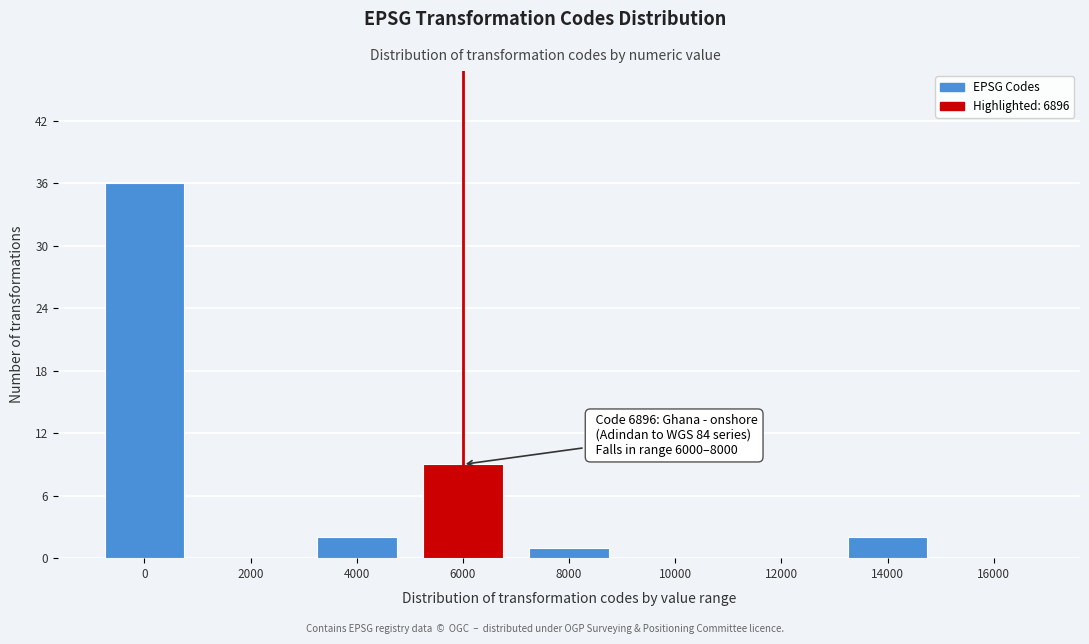

Reading right to left, extract all data points from this chart.

16000=0	14000=2	12000=0	10000=0	8000=1	6000=9	4000=2	2000=0	0=36